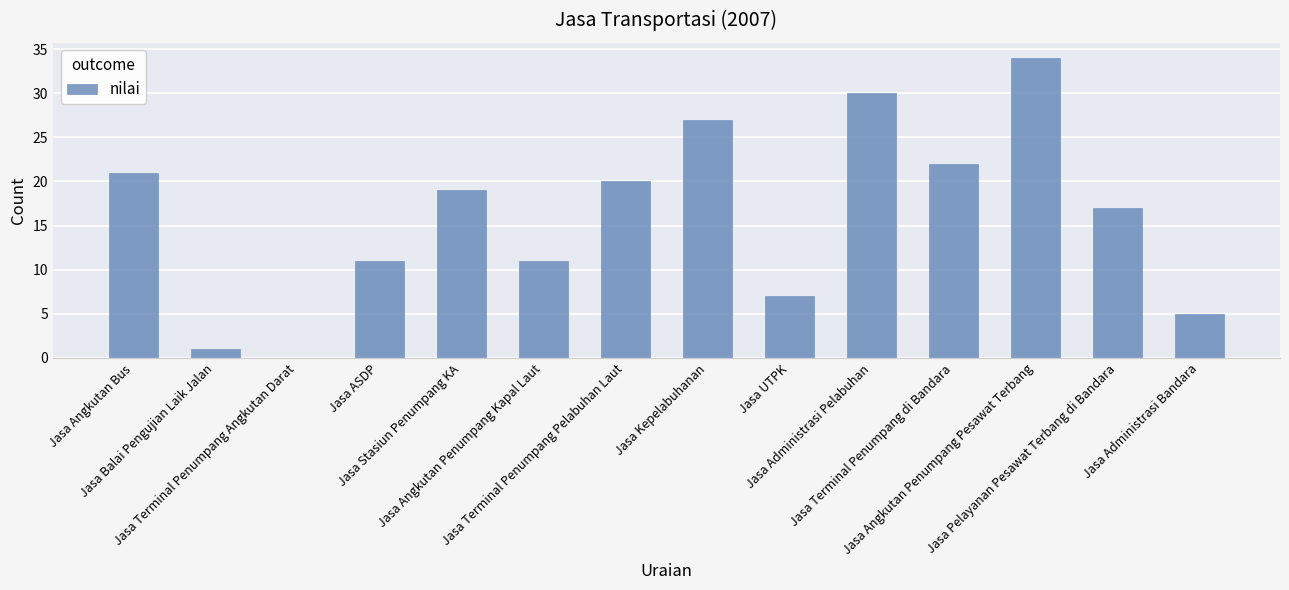

What is the greatest value displayed?

34